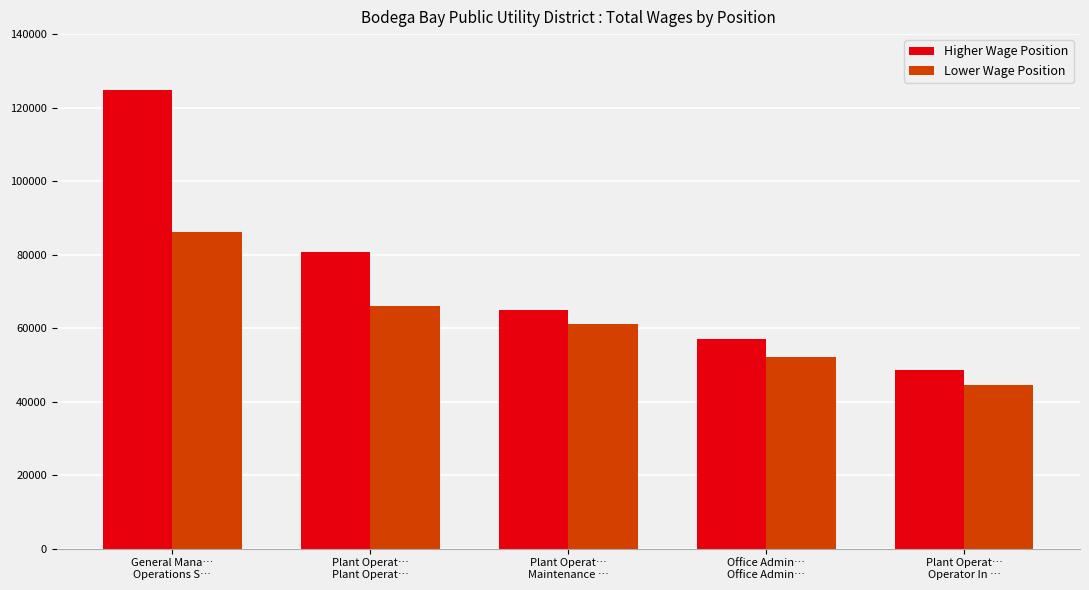

How many data points does each series have?

5